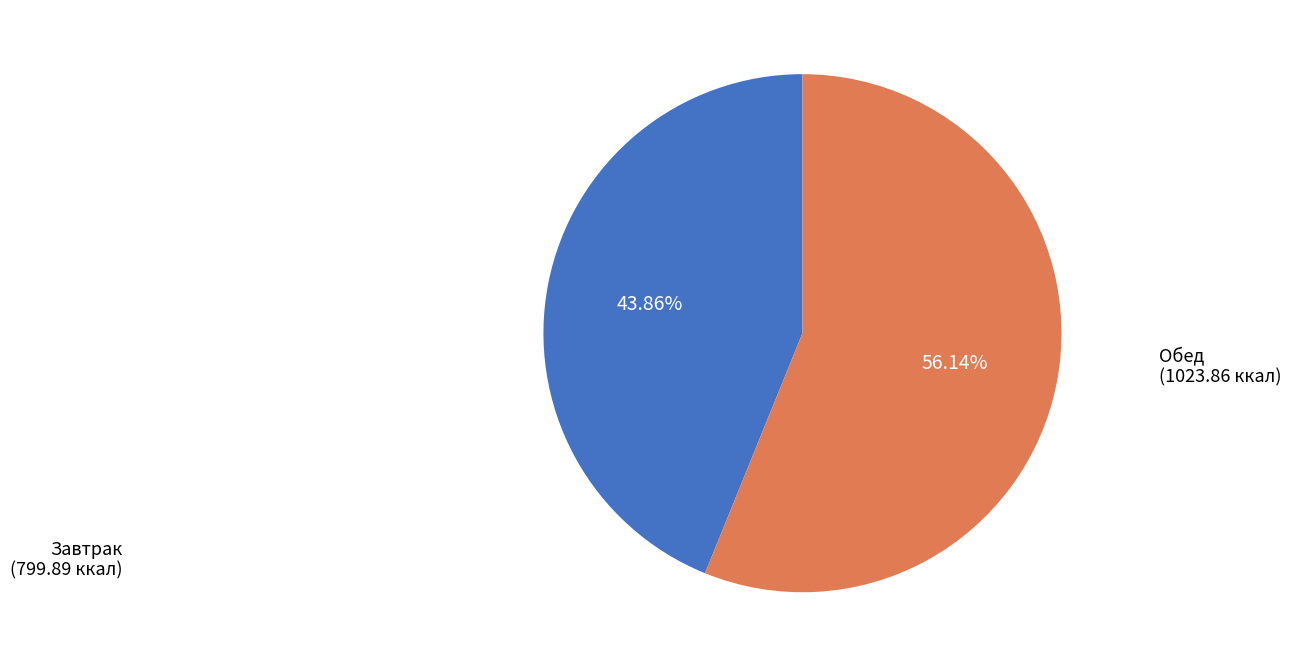

What is the ratio of the value at Обед to the value at Завтрак?

1.3